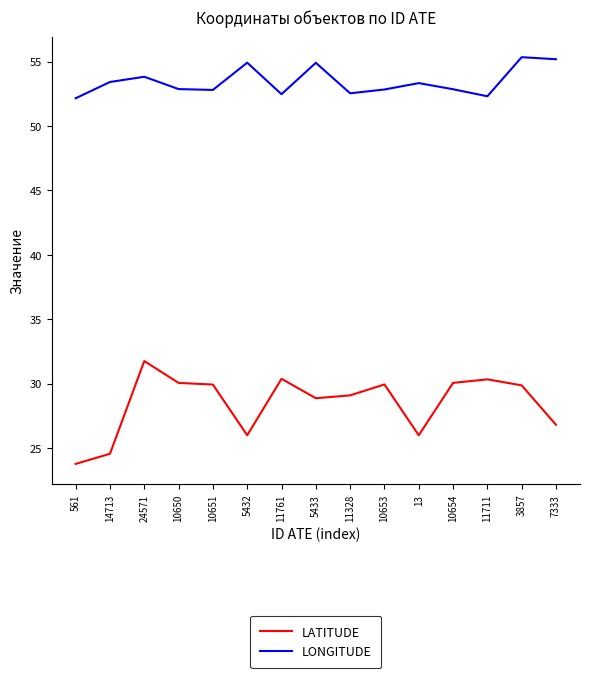

At 11761, list the series in order from largest to smallest.

LONGITUDE, LATITUDE